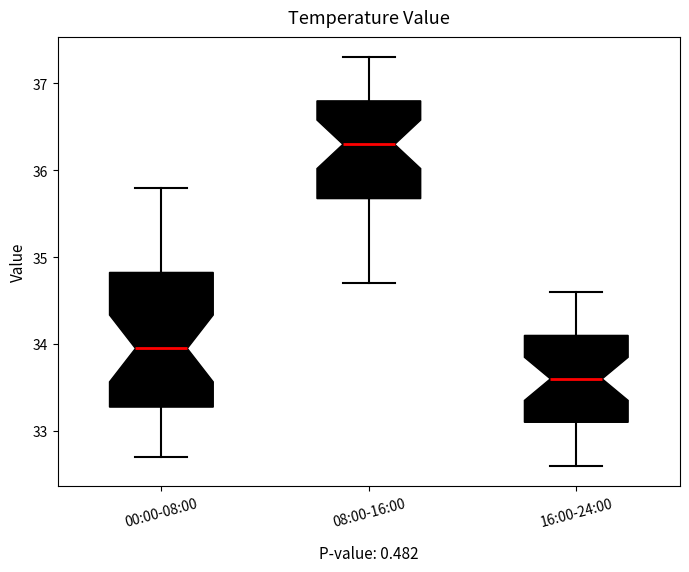

Which box is the tallest, from its lower edge to its upper edge?

00:00-08:00